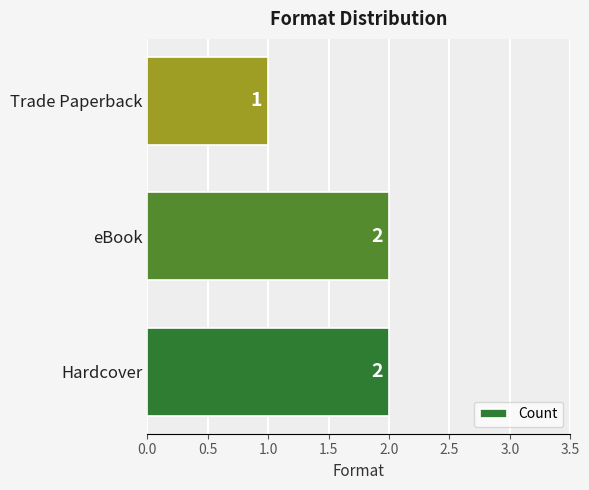

How many distinct data groups are displayed?

1